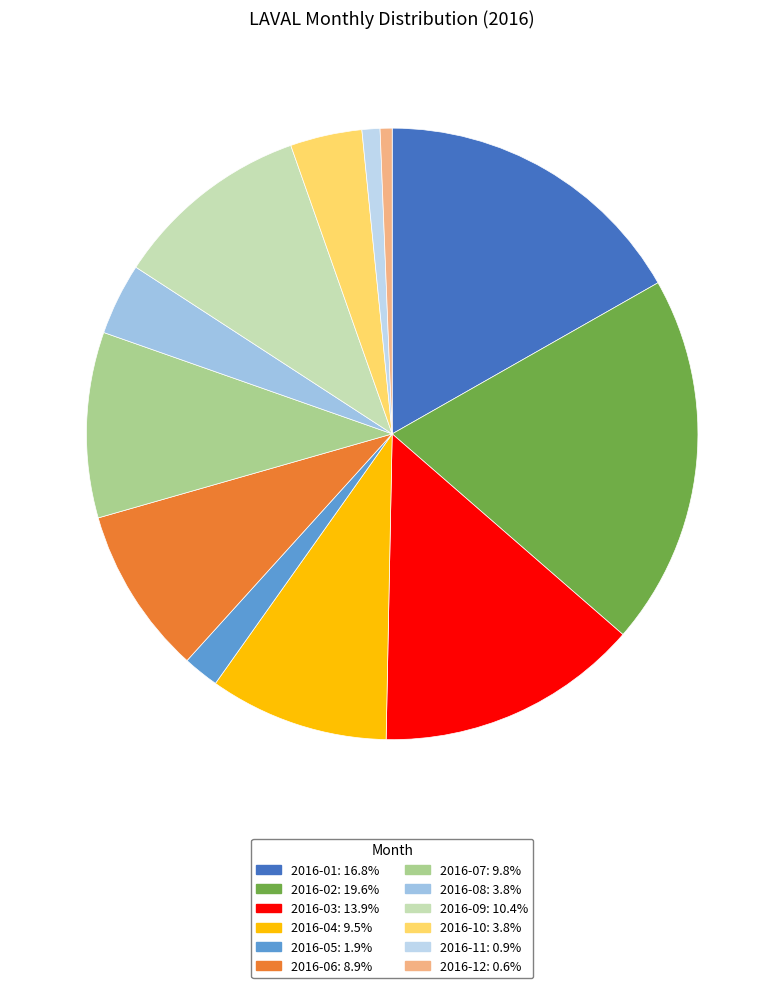

To the nearest percent, what is the difference between the 2016-10 and 2016-11 slice percentages?

3%